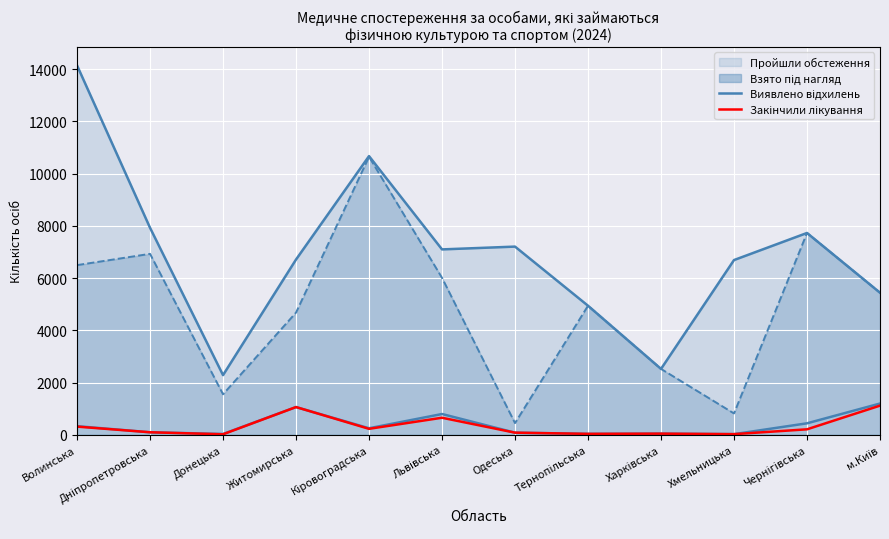

Is it true that Закінчили лікування equals 1466 at Житомирська?

False